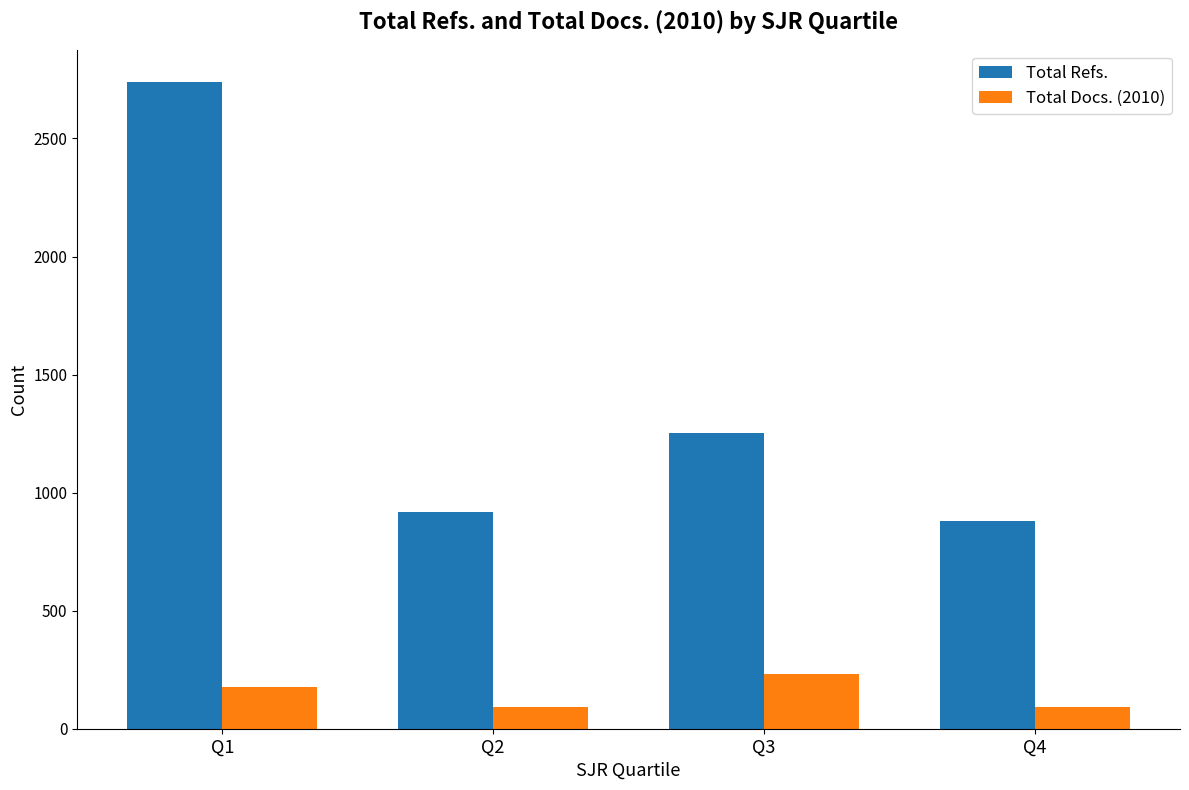

How many values in the Total Docs. (2010) series are below 177?

2